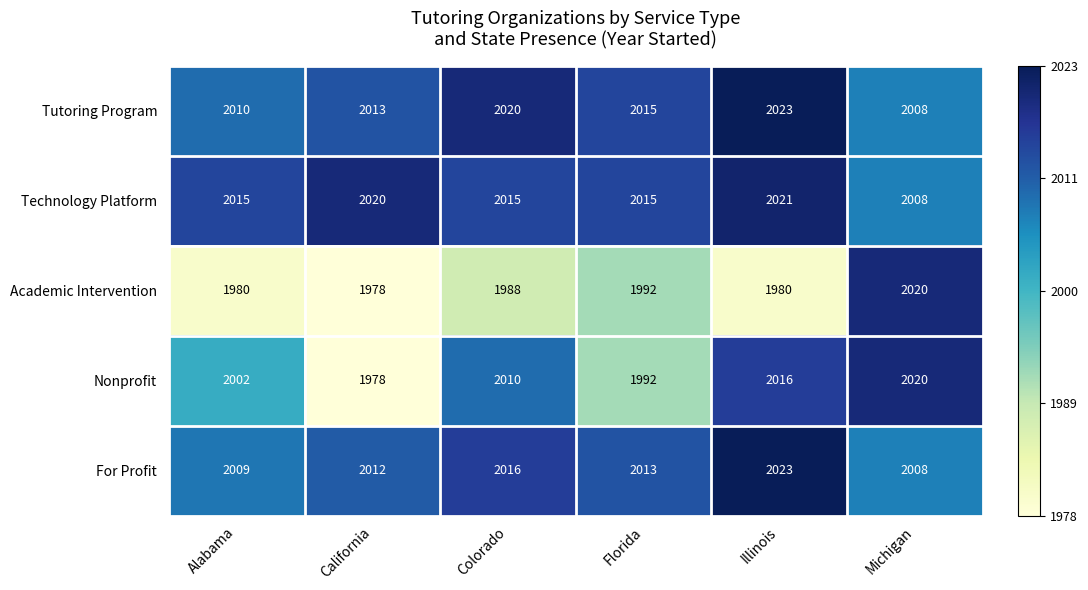

The value of Technology Platform at Florida is 3100. True or false?

False